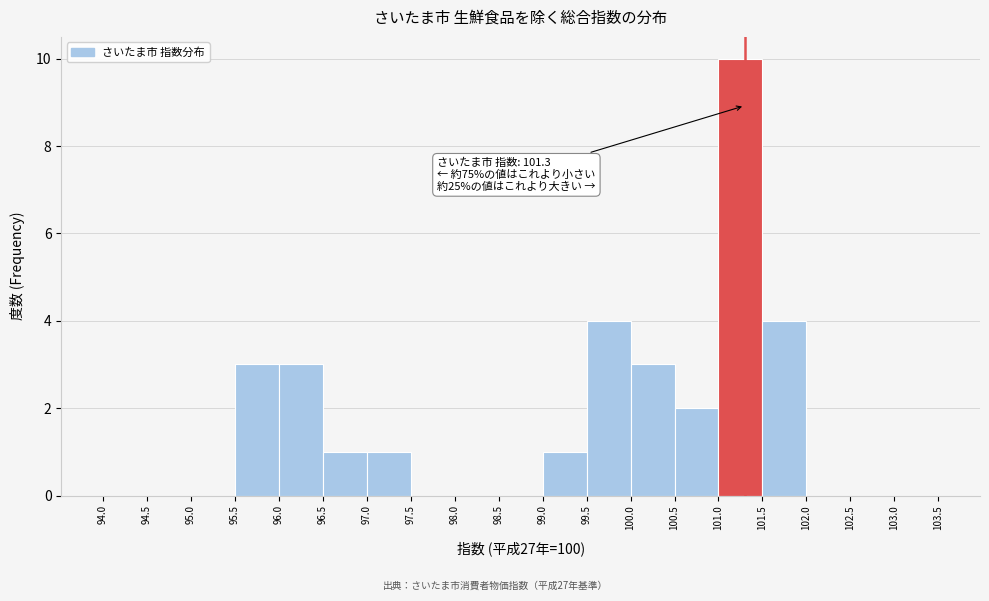

Over which range of the x-axis is the bar tallest?

101.0 to 101.5